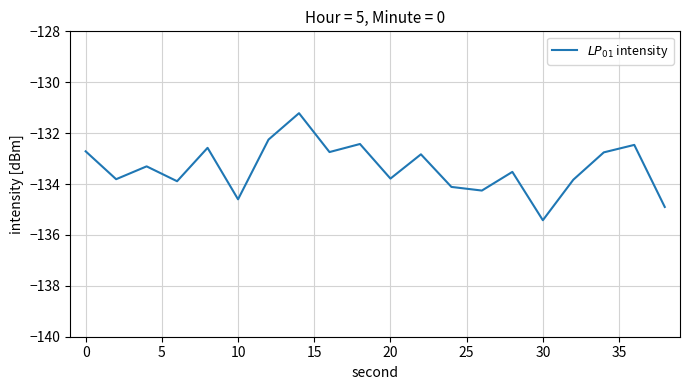

What is the difference between the maximum and minimum values?

4.2